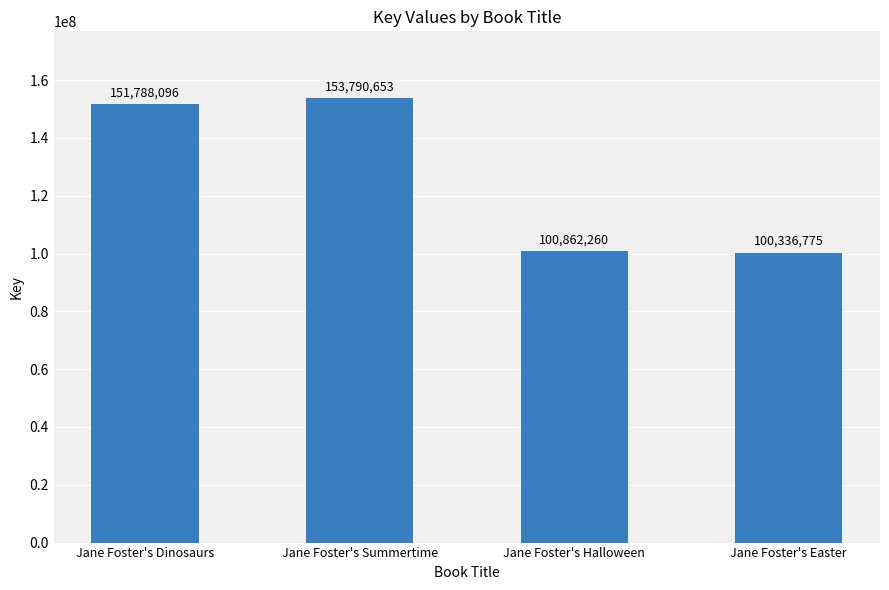

Which category has the highest value across all series?

Jane Foster's Summertime